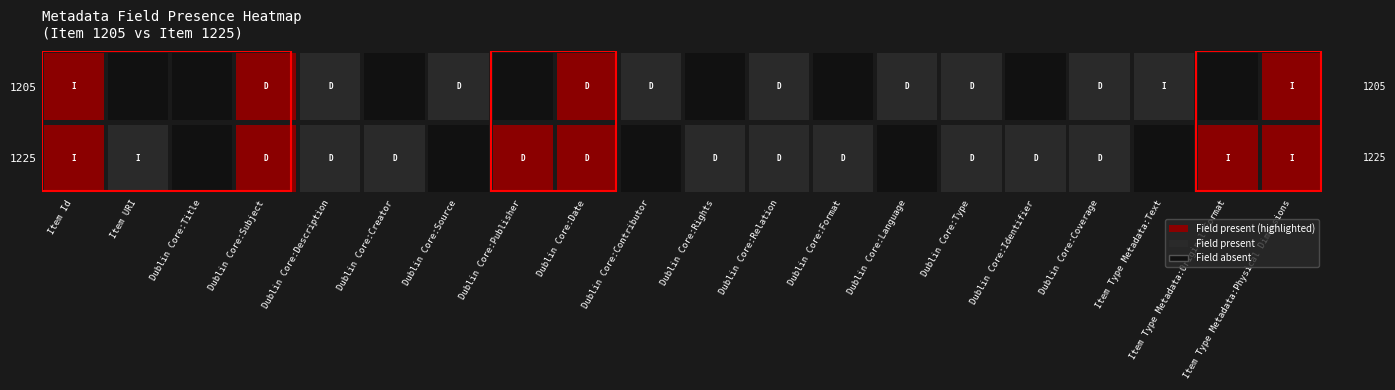

Rank the series by their average value, from highest to lowest.

1225, 1205